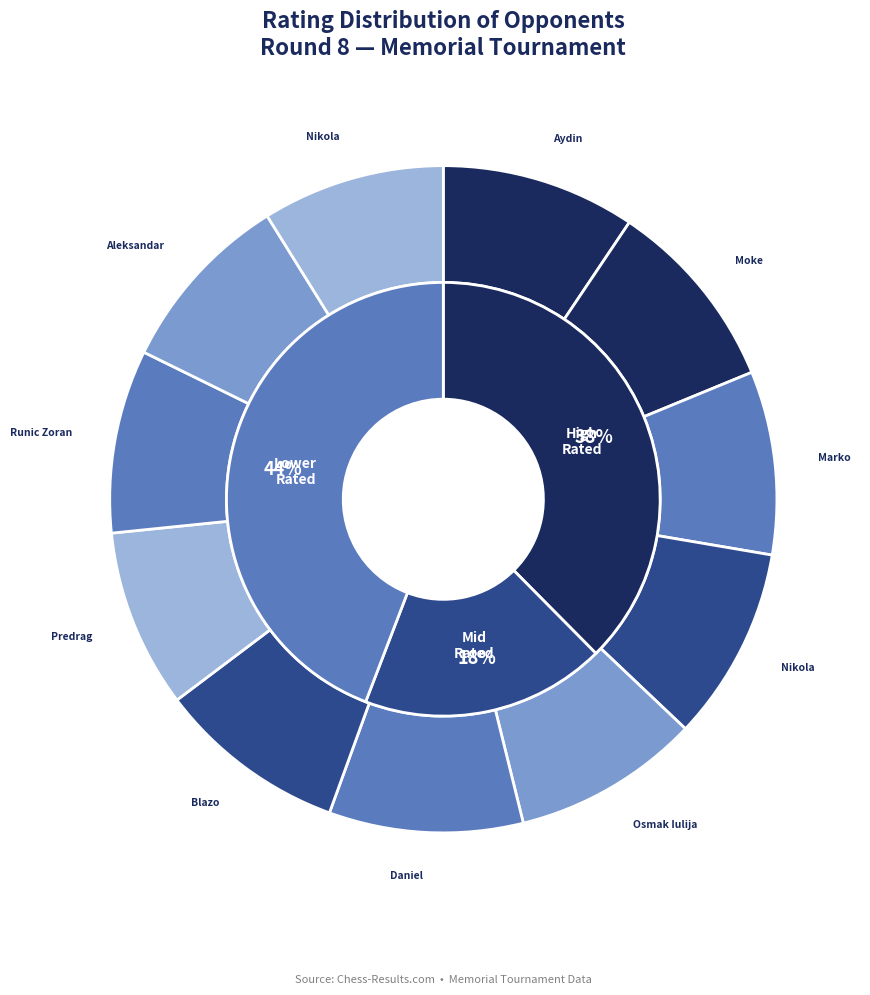

Rank the categories by value from highest to lowest.

Suleymanli Aydin, Dardha Daniel, Djukic Nikola, Niemann Hans Moke, Kalezic Blazo, Osmak Iulija, Krivokapic Marko, Runic Zoran, Tomic Aleksandar, Potpara Nikola, Nikac Predrag